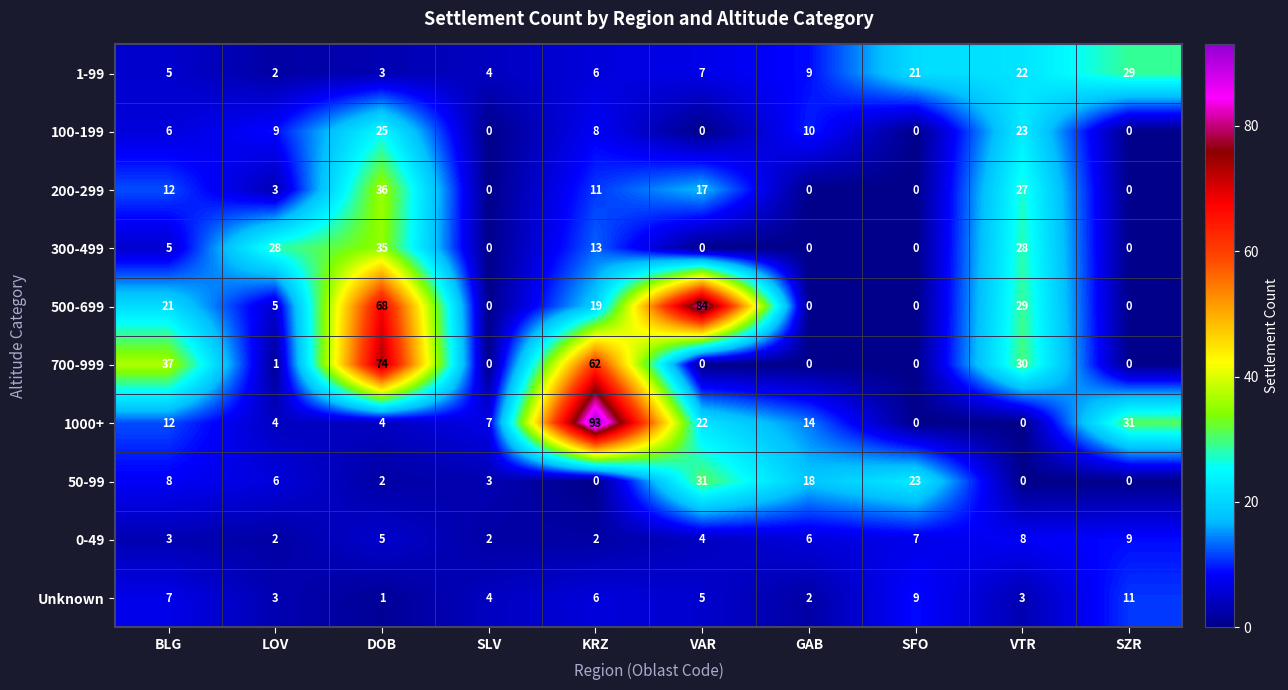

At which label does 100-199 first exceed 8?

LOV